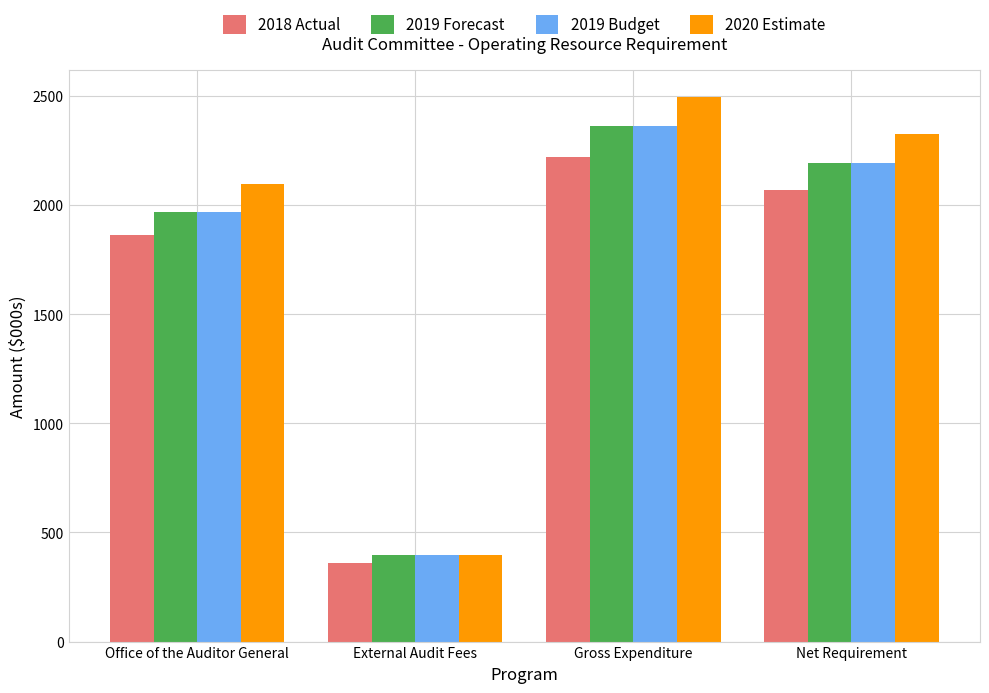

How many bars are there in each group?

4